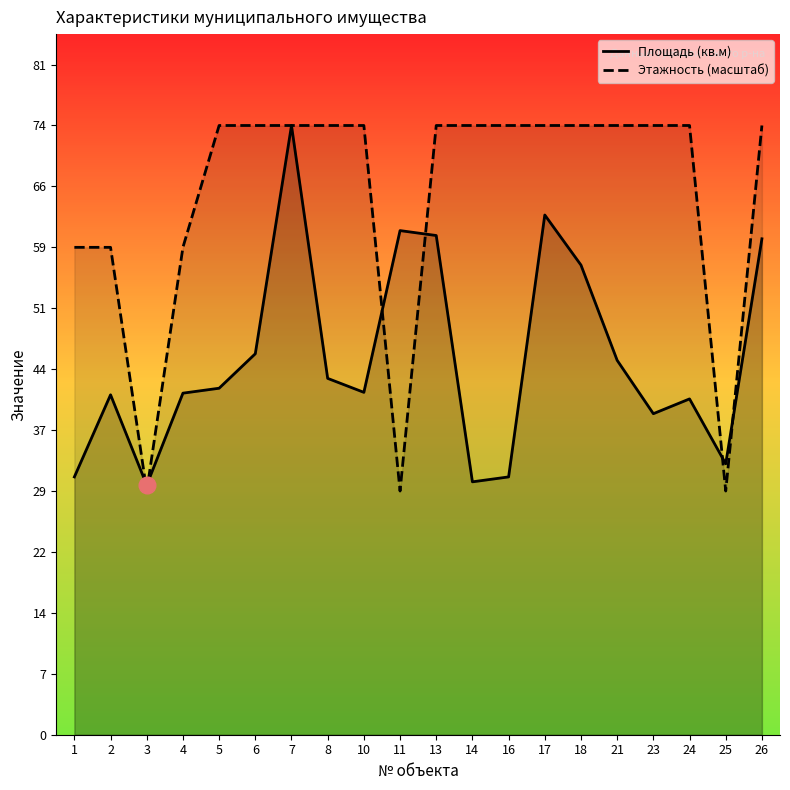

What is the total value across all series at 8?

117.6